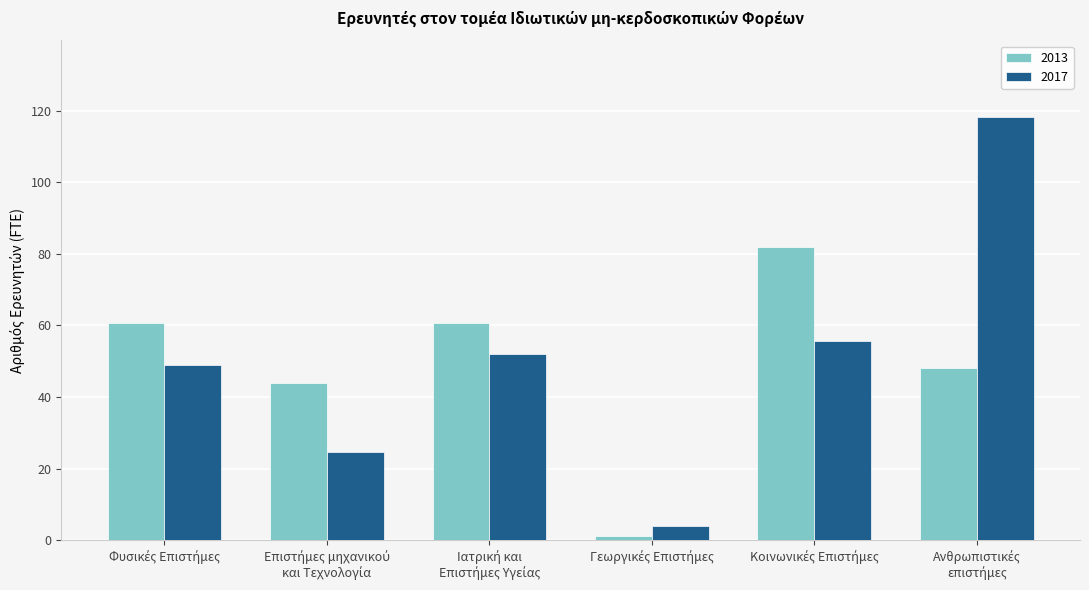

List the series in order of their peak value, highest first.

2017, 2013